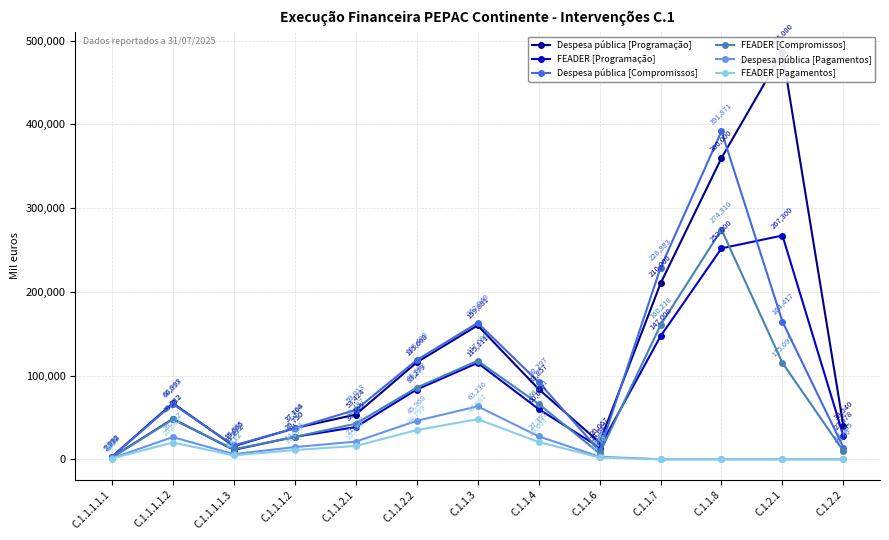

The FEADER [Compromissos] series shows 1102.5 at C.1.1.1.1.1. True or false?

False